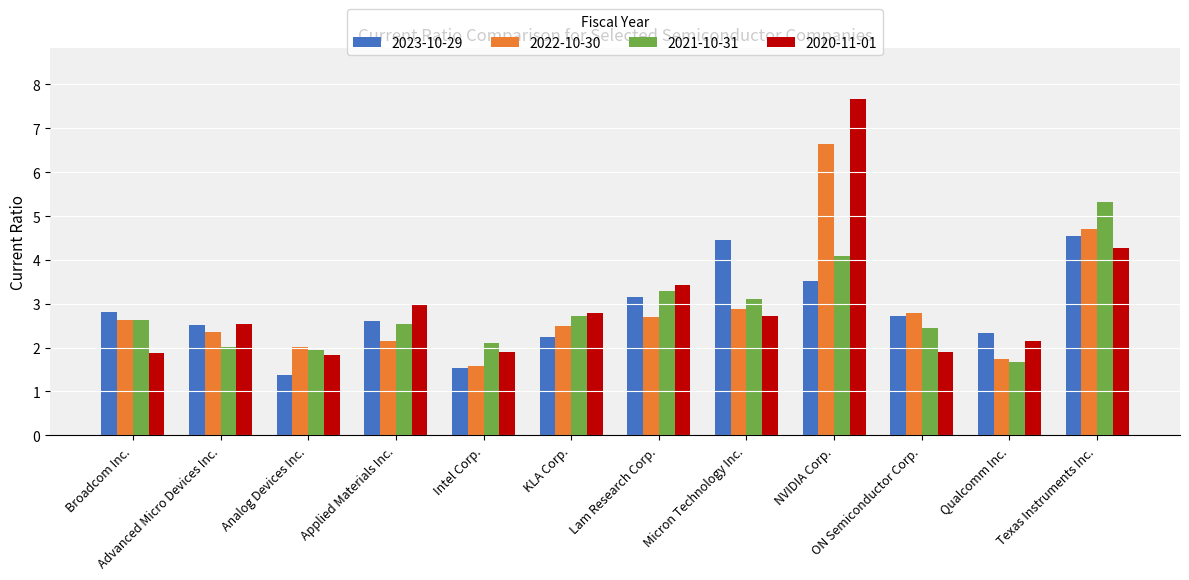

What position from the left is ON Semiconductor Corp.?

10